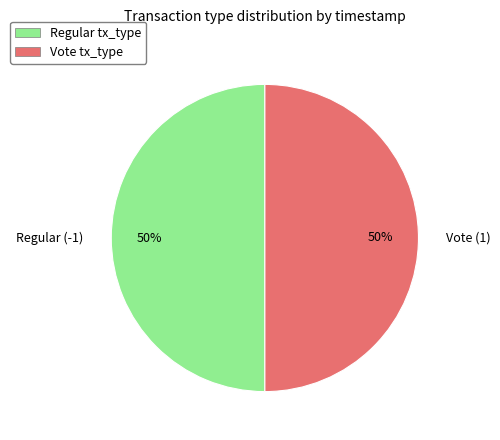

True or false: Vote (1) accounts for 50% of the total.

True